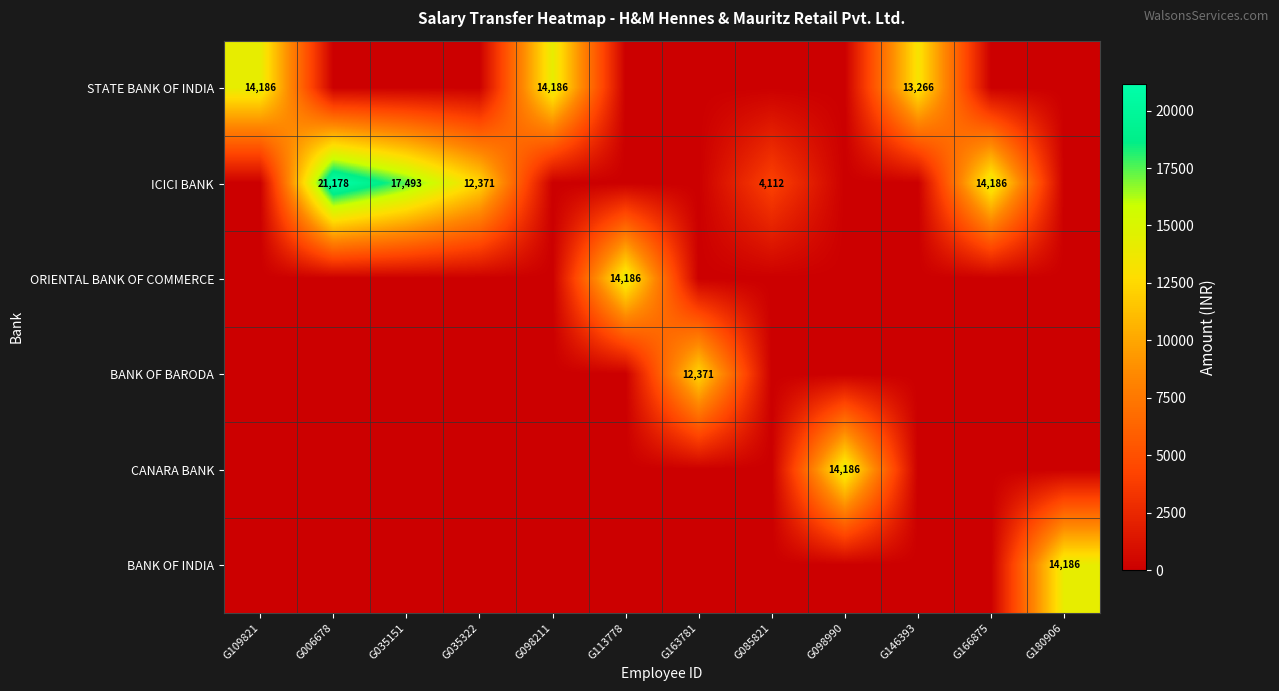

What is the spread (max minus min) of values at G098211?

14186.2